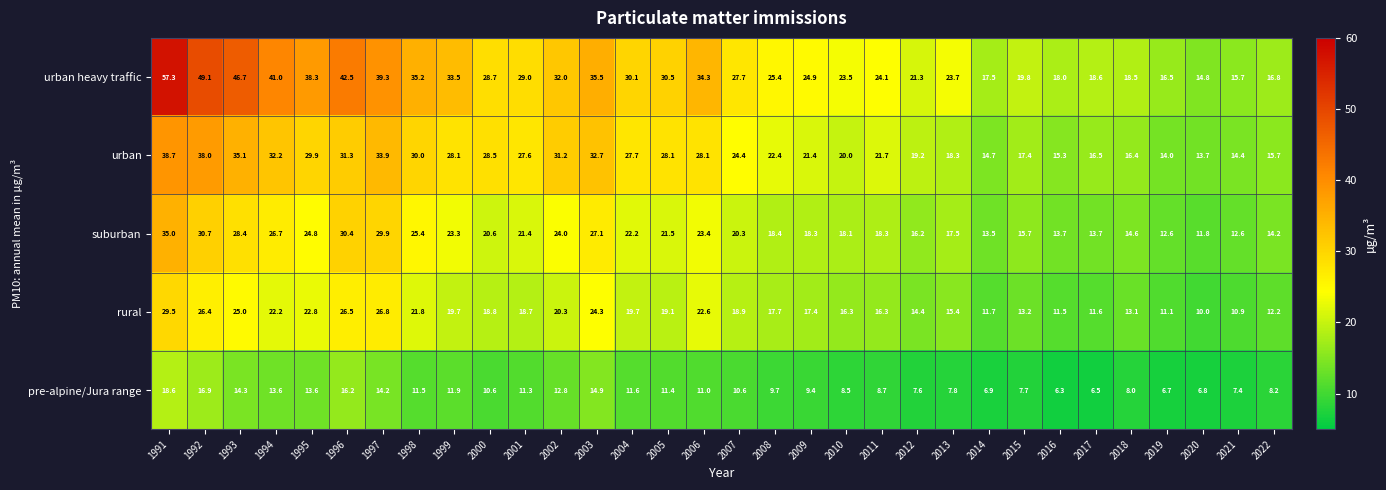

At which category does the chart reach its minimum across all series?

2016